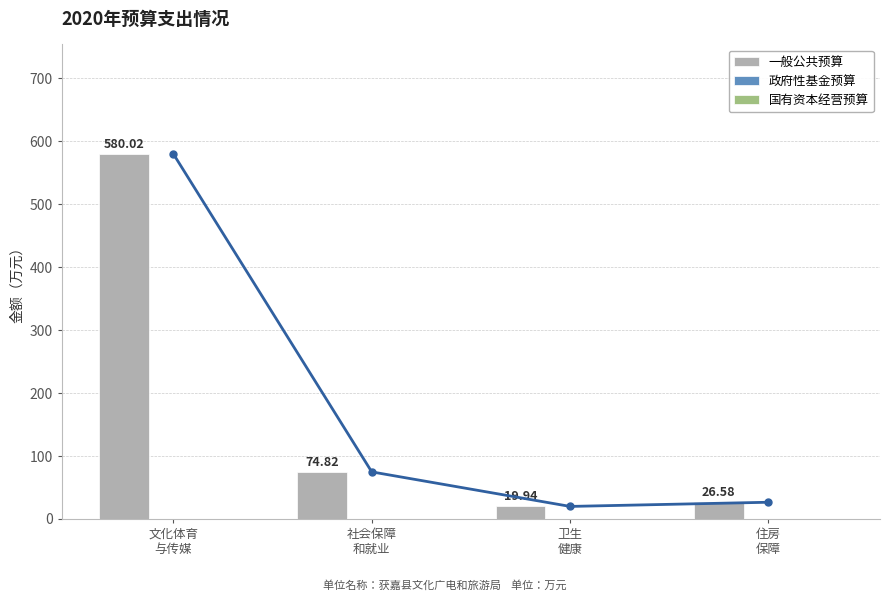

How many values in the 一般公共预算 series exceed 74?

2